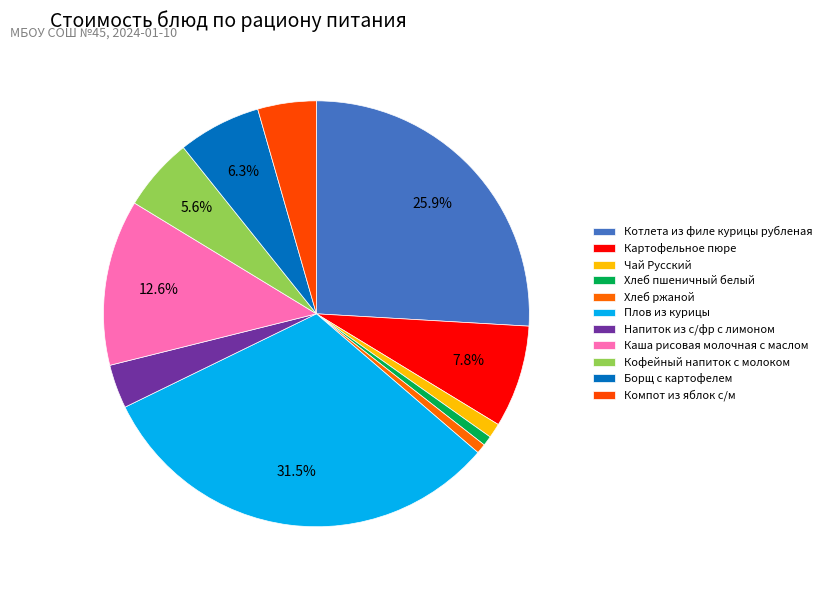

What is the smallest slice in the pie chart?

Хлеб пшеничный белый